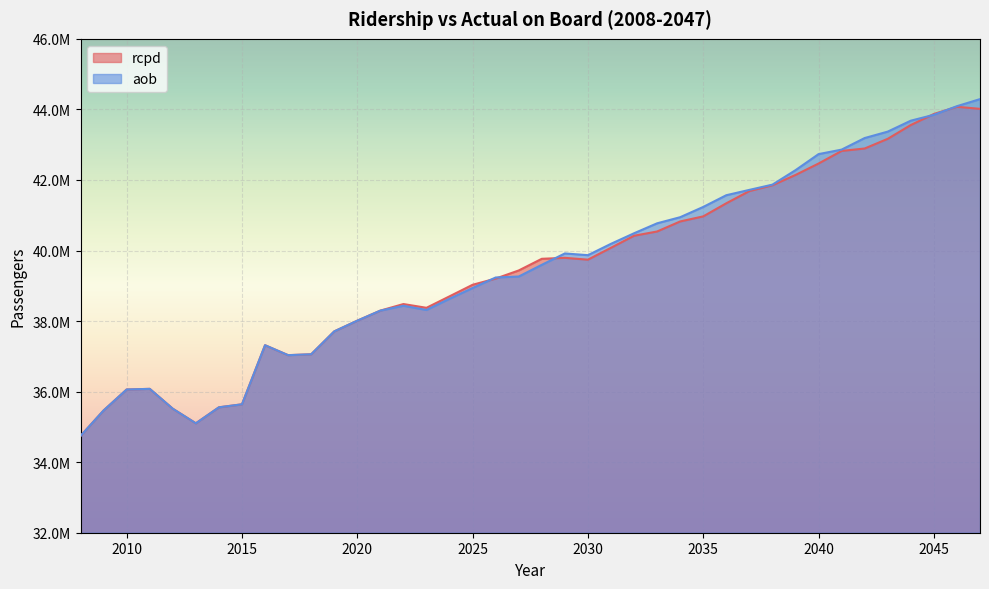

Which has a higher value, 2037 or 2047?

2047